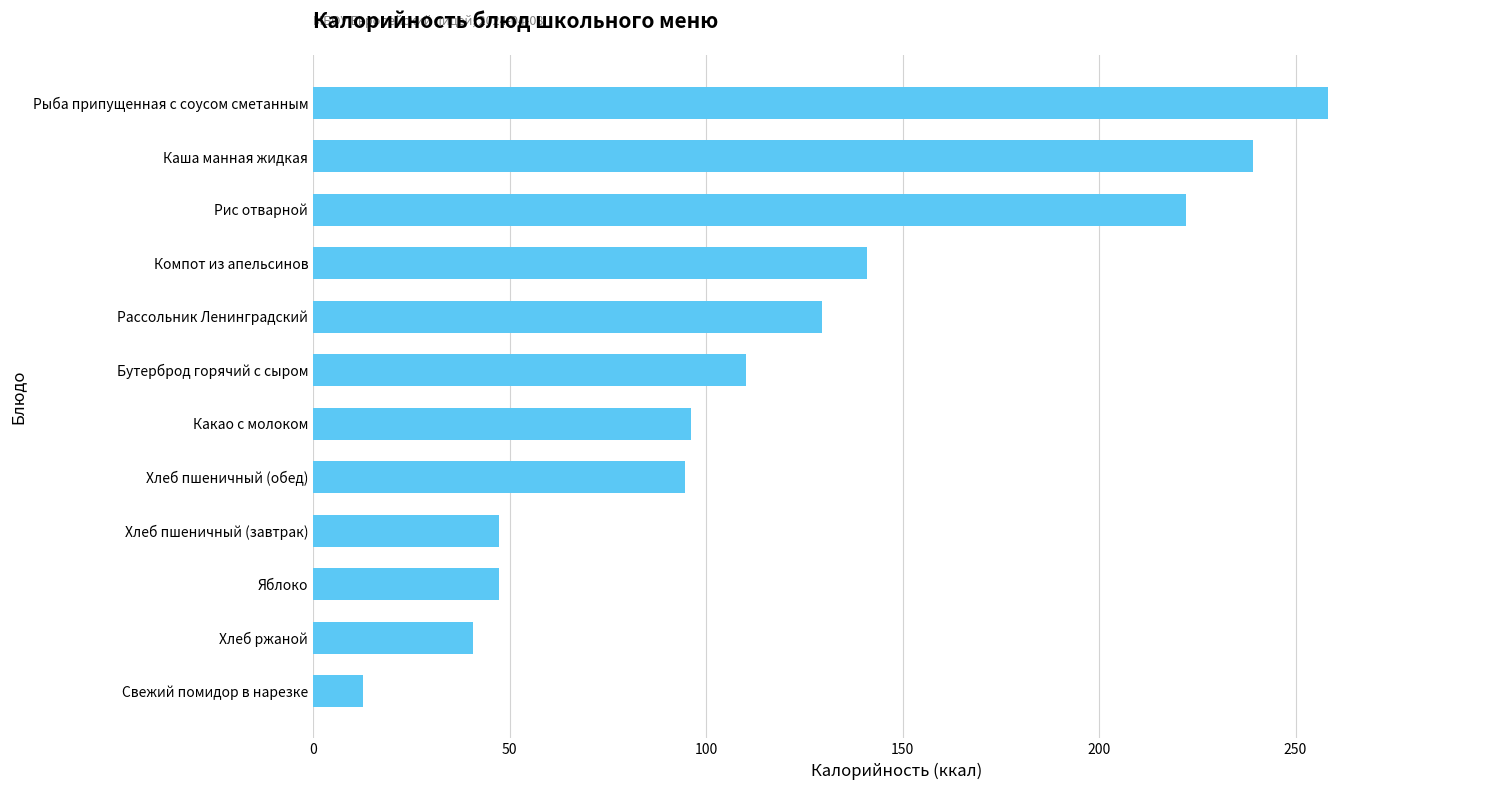

What is the ratio of the value at Хлеб пшеничный (обед) to the value at Хлеб ржаной?

2.3